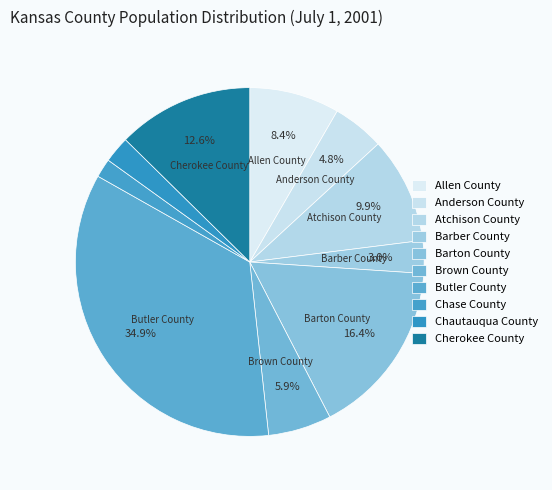

How many slices are in this pie chart?

10